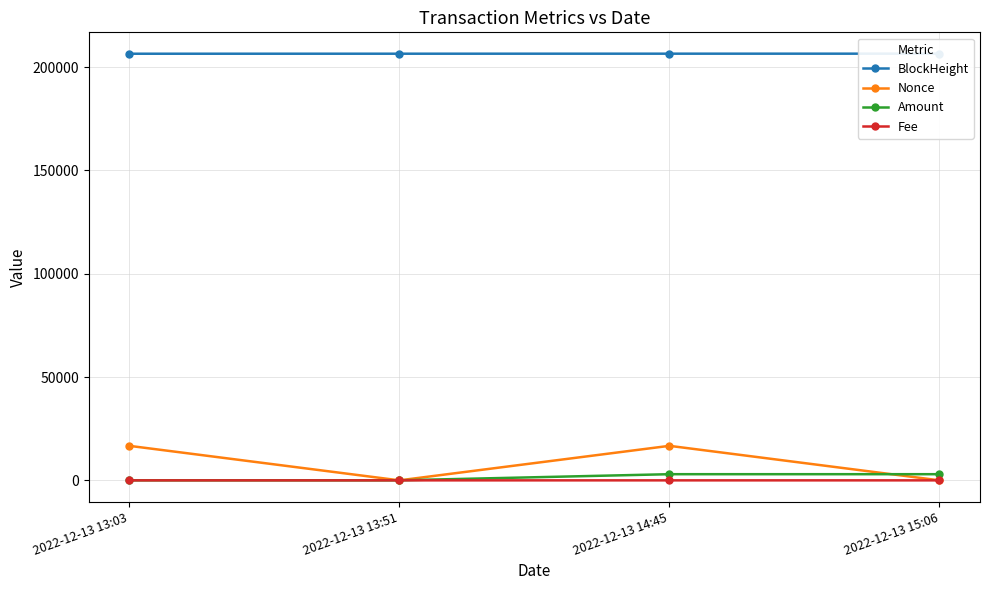

What is the label of the 2nd point from the right?

2022-12-13 14:45